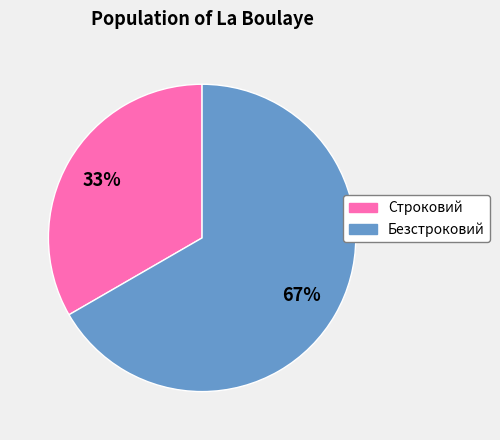

Approximately how many times larger is the value at Строковий compared to Безстроковий?

0.5